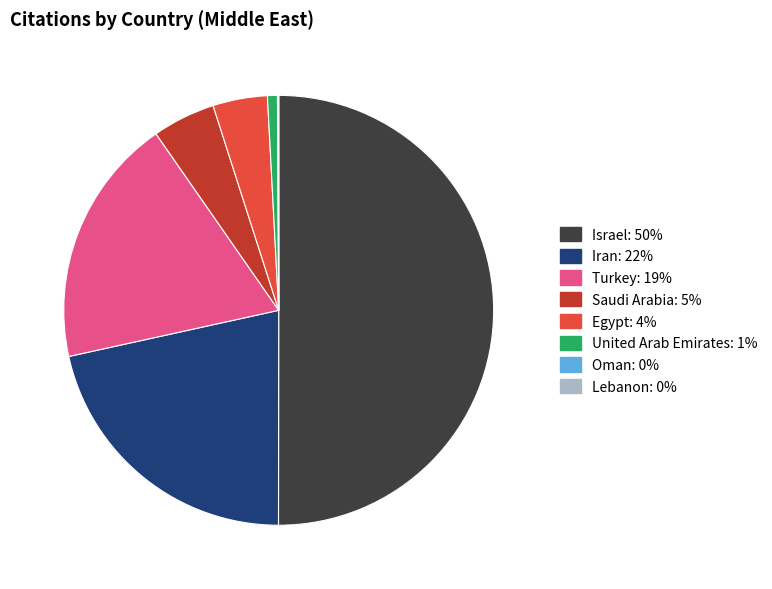

Which slice is the largest?

Israel